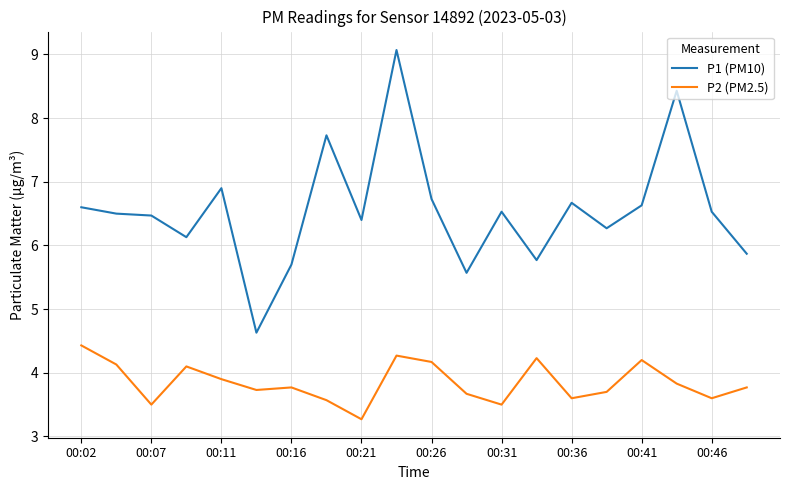

What is the minimum value for P1 (PM10)?

4.6